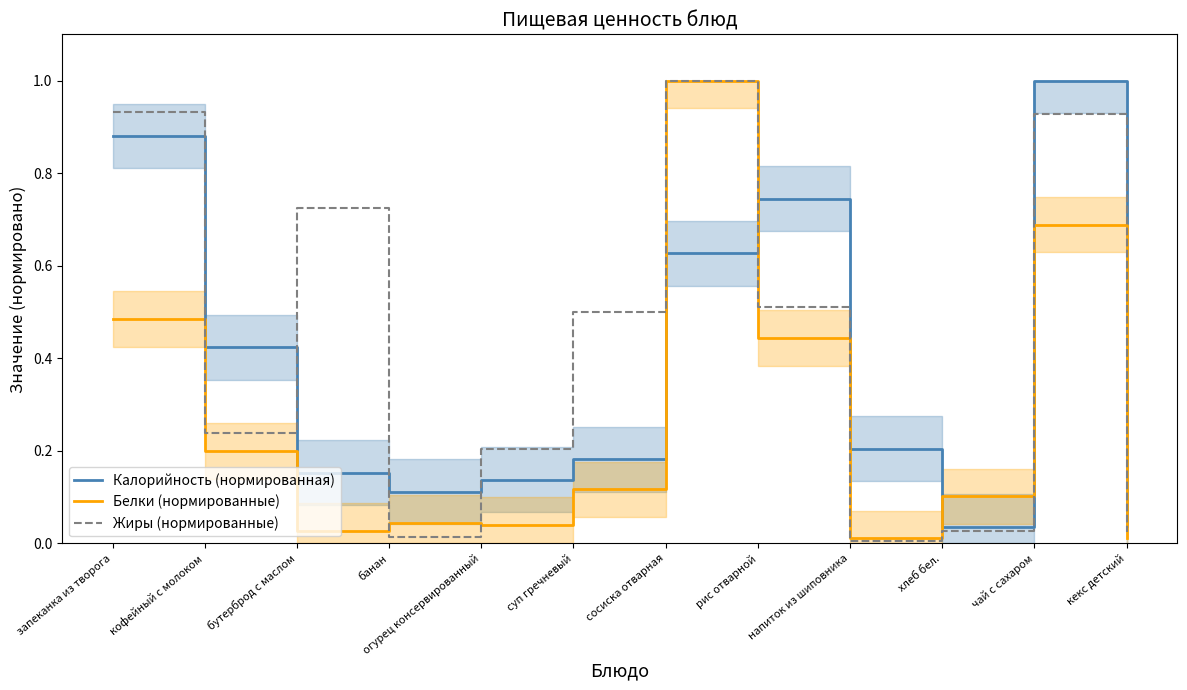

Is the value of Жиры (нормированные) at кекс детский greater than the value of Калорийность (нормированная) at сосиска отварная?

No